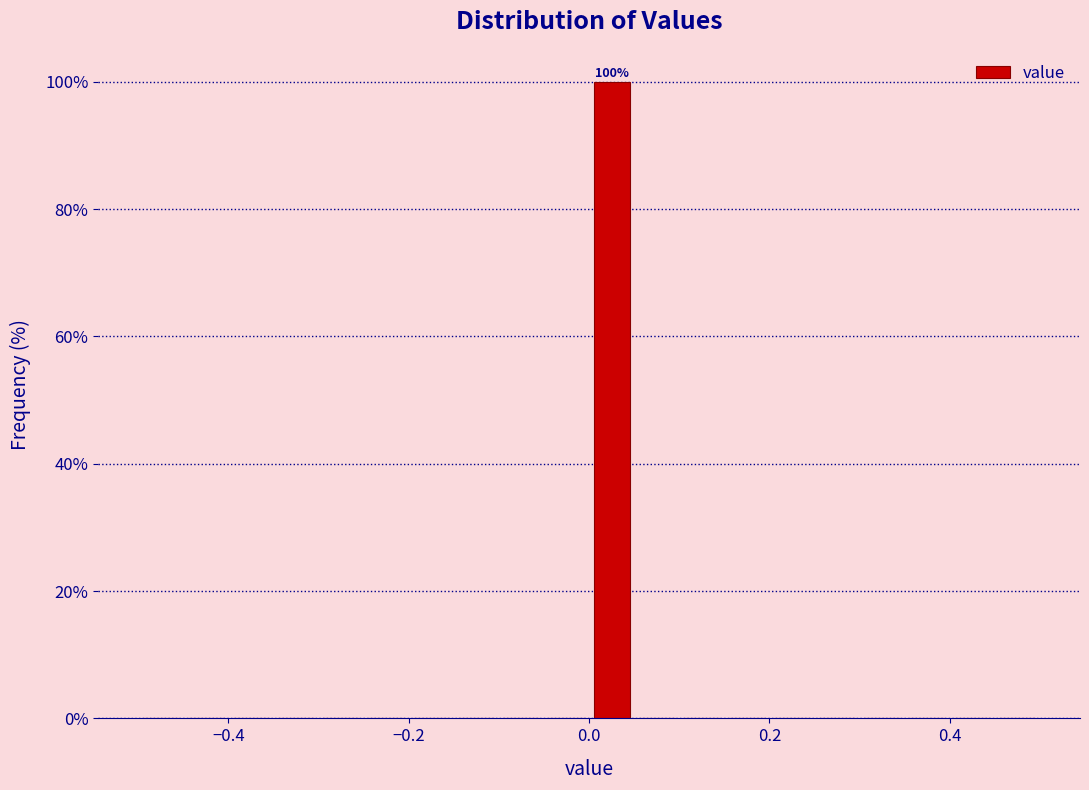

Read against the x-axis, roughly where is the centre of the tallest bar?

0.02